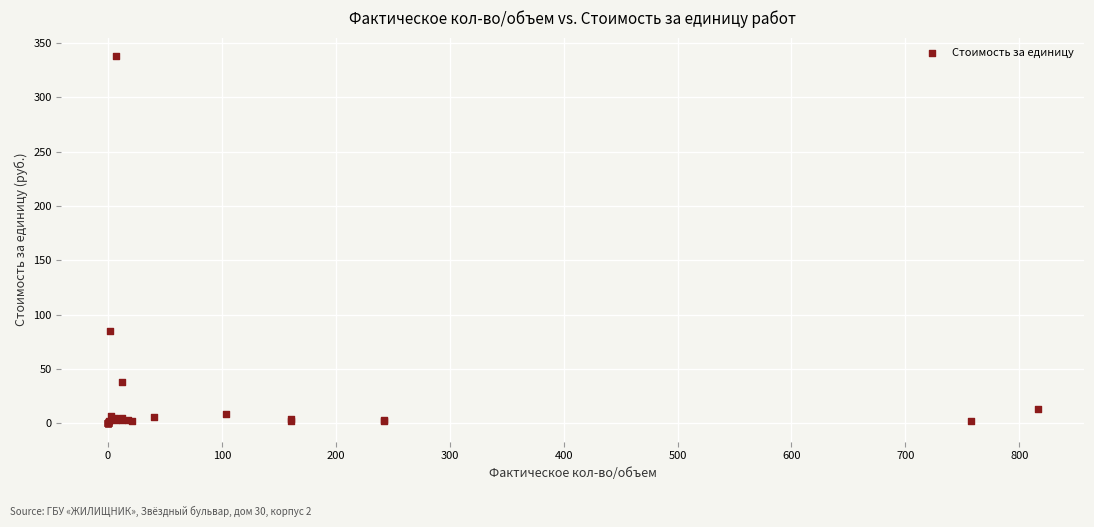

What Y value in the scatter plot is closest to 168?

85.3